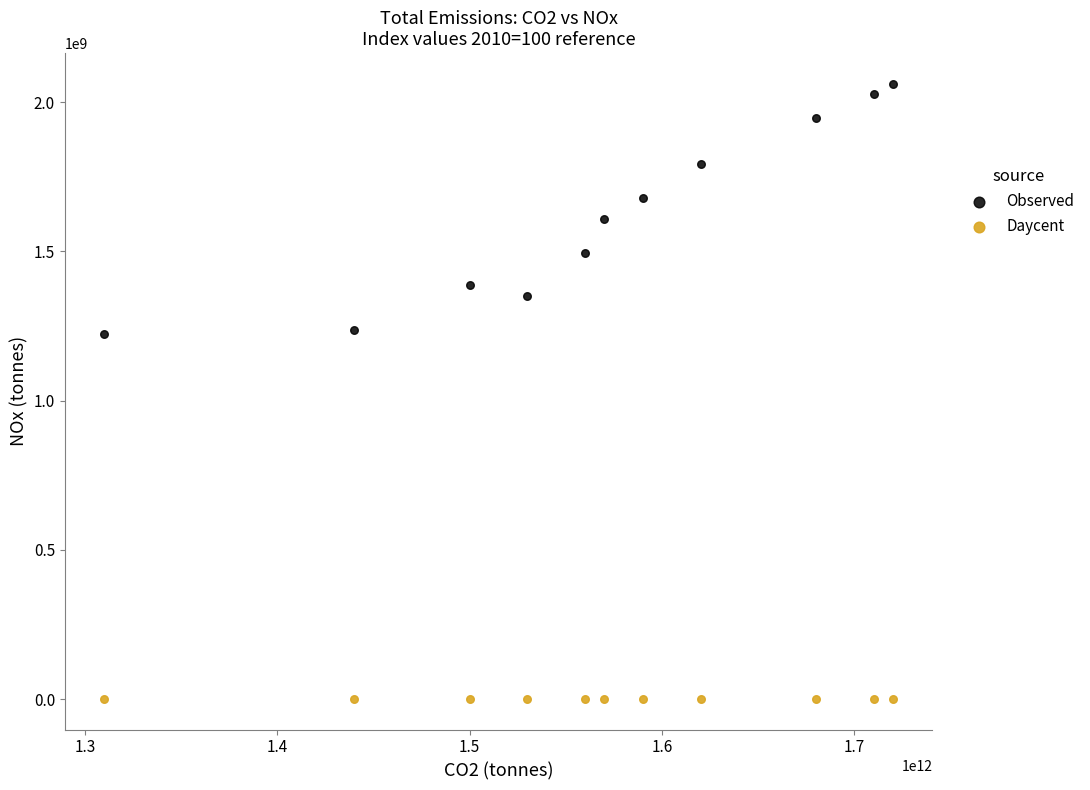

Which series reaches the maximum Y coordinate?

Observed